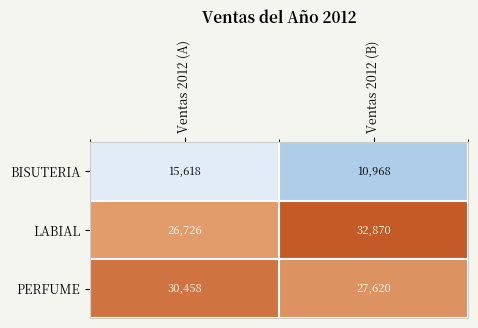

What is the total value across all series at Ventas 2012 (B)?

71458